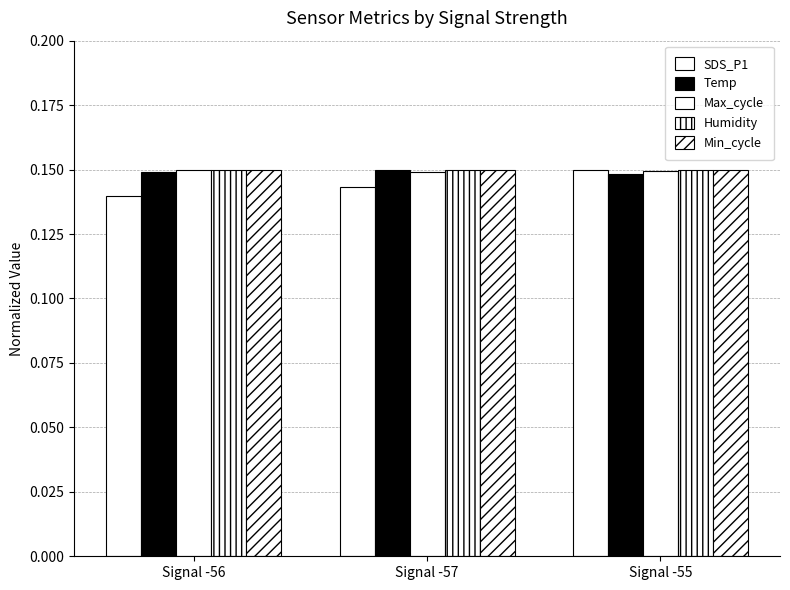

Which series changed the most between Signal -56 and Signal -55?

SDS_P1